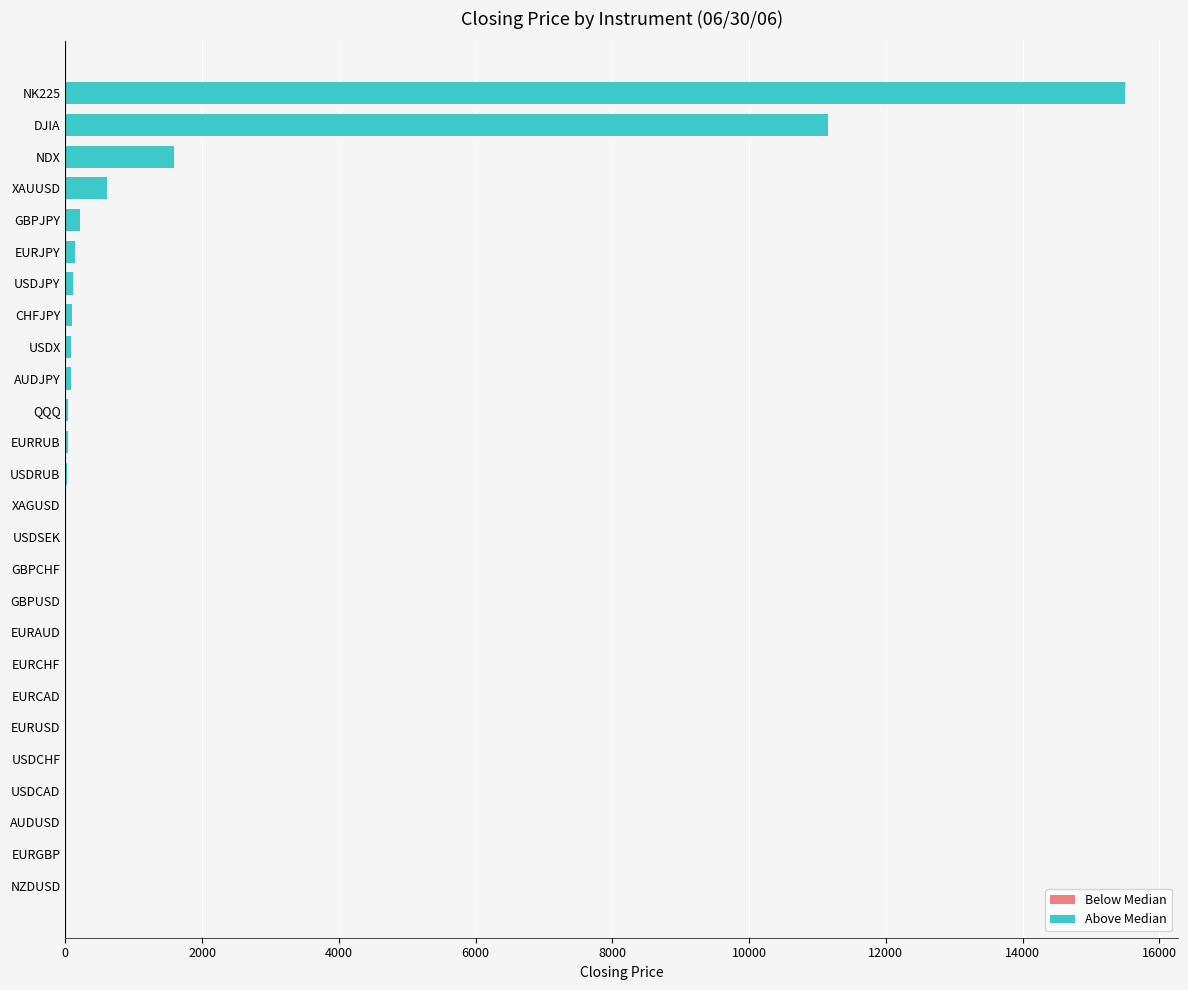

Where is the data nearest to the value 7750?

DJIA